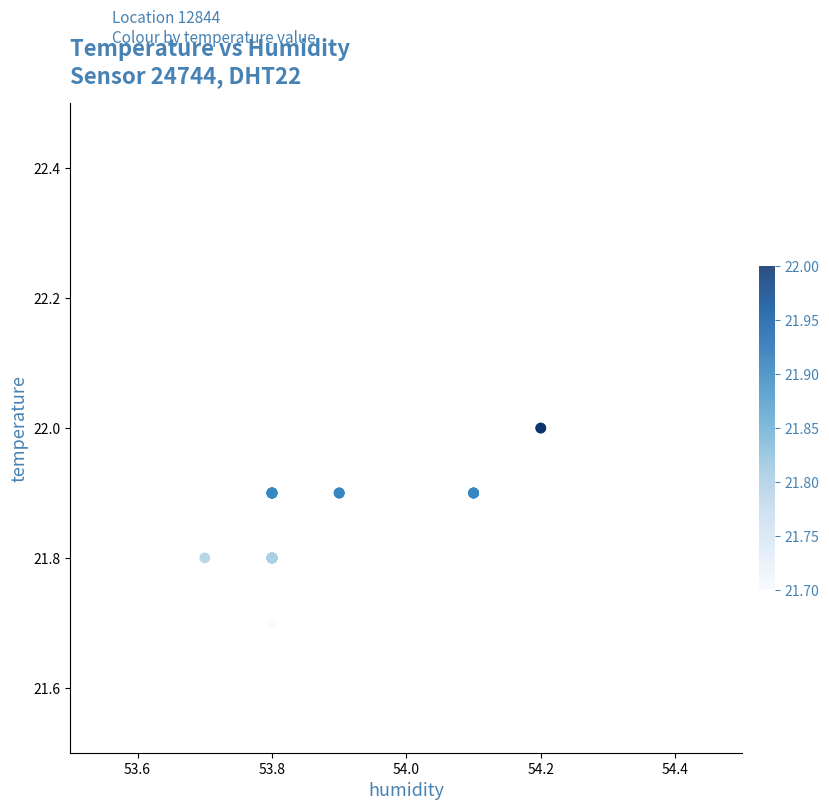

What Y value in the scatter plot is closest to 21?

21.7